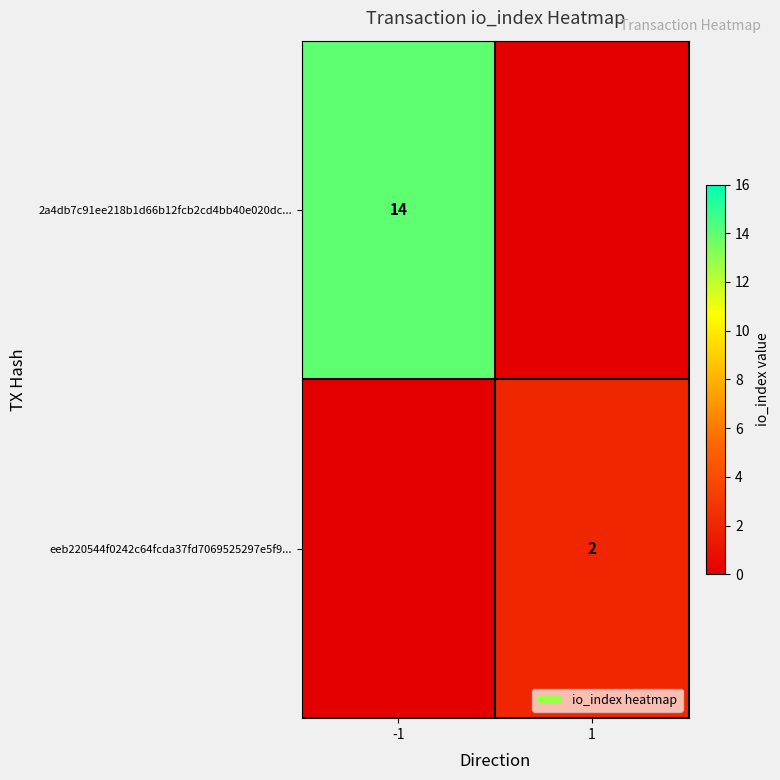

Is it true that 2a4db7c91ee218b1d66b12fcb2cd4bb40e020dc... equals 19 at -1?

False